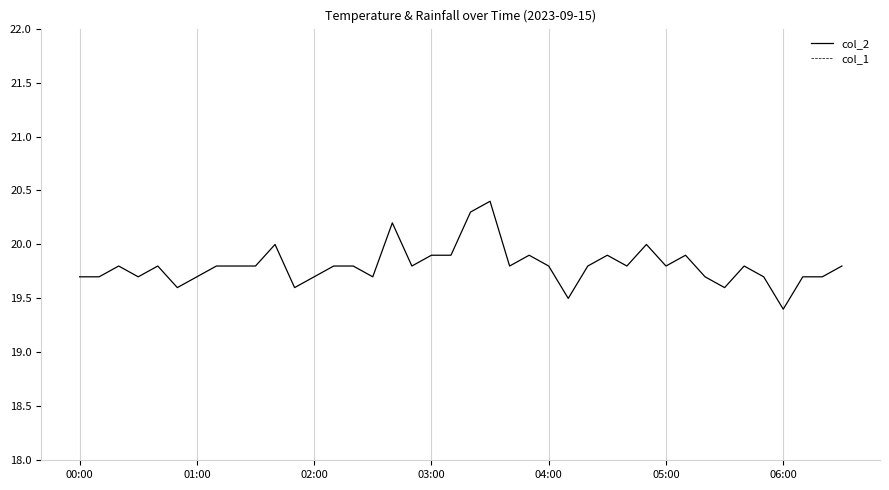

What is the approximate value of col_2 at 32?

19.7